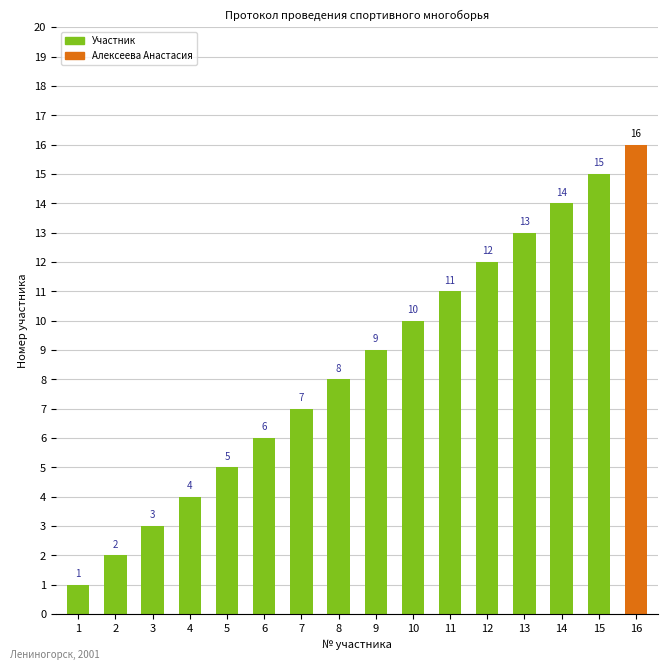

Reading left to right, transcribe all the data shown in this chart.

1=1	2=2	3=3	4=4	5=5	6=6	7=7	8=8	9=9	10=10	11=11	12=12	13=13	14=14	15=15	16=16